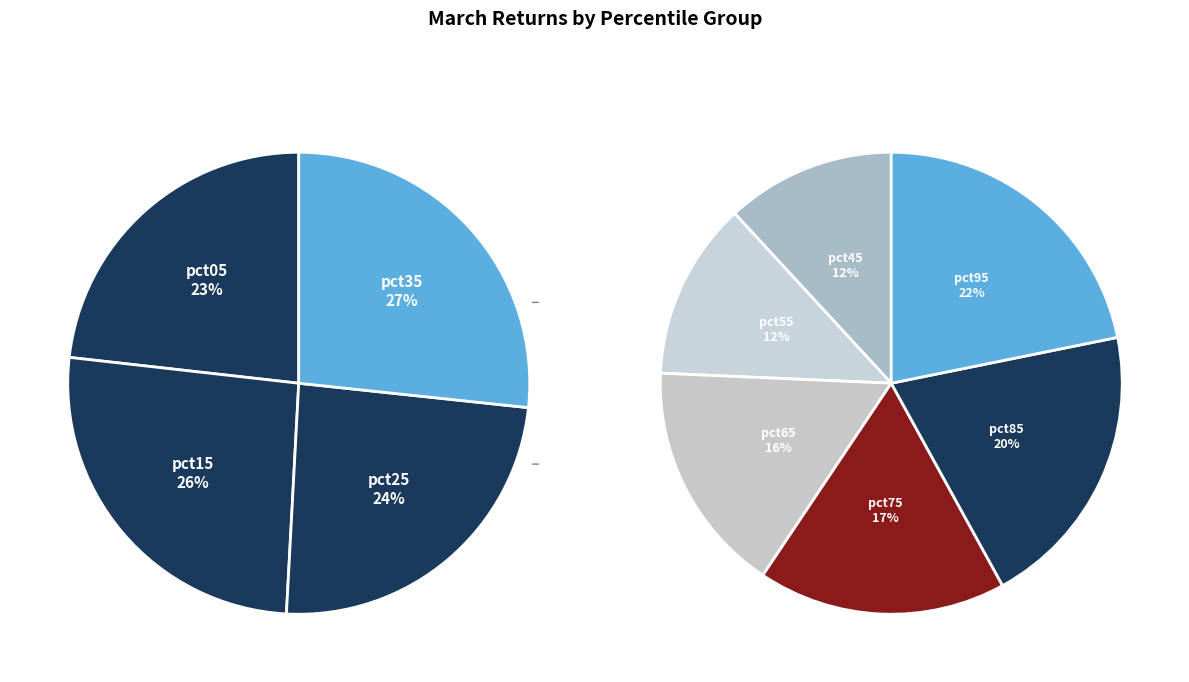

Count the number of slices in the pie.

10